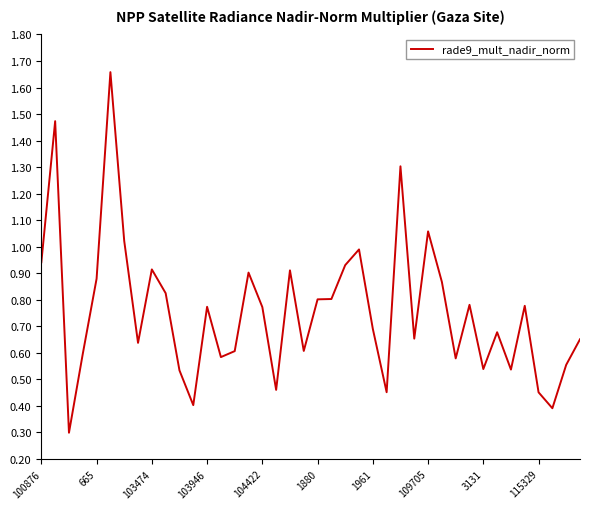

What is the minimum value shown in the chart?

0.3